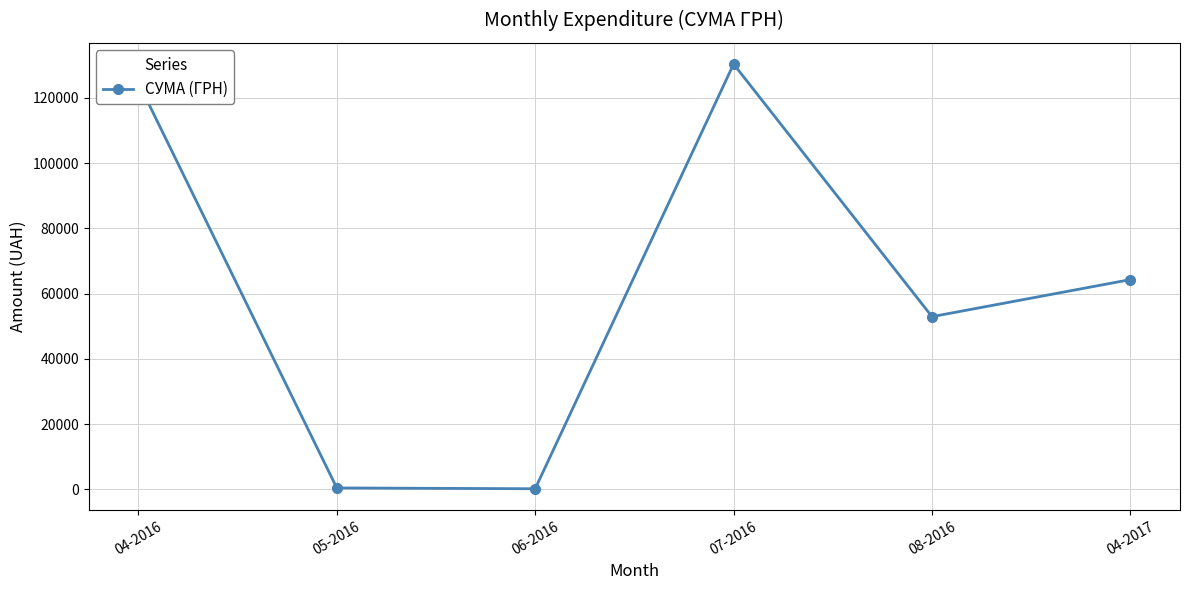

How many series are shown in this chart?

1